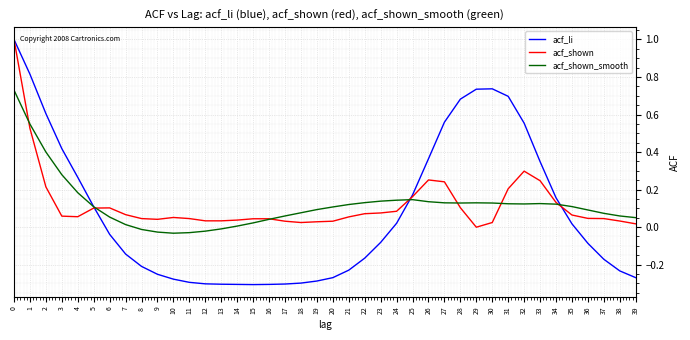

Which series has the largest range (max minus min)?

acf_li